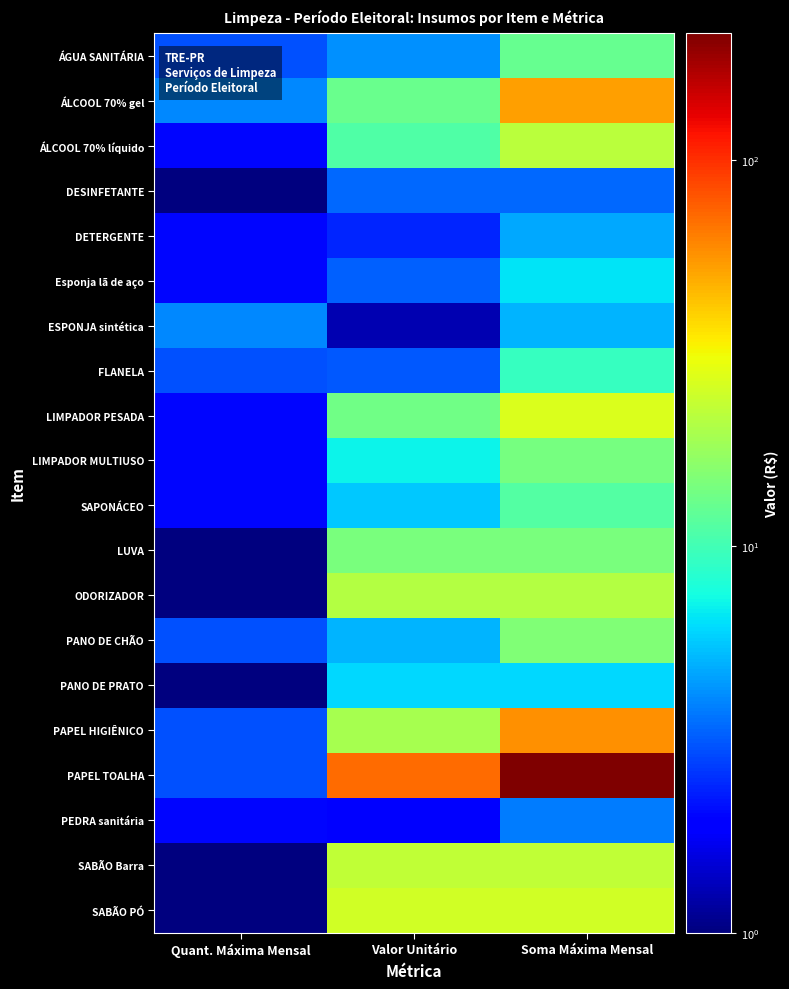

At which category is the sum across all series the highest?

Soma Máxima Mensal